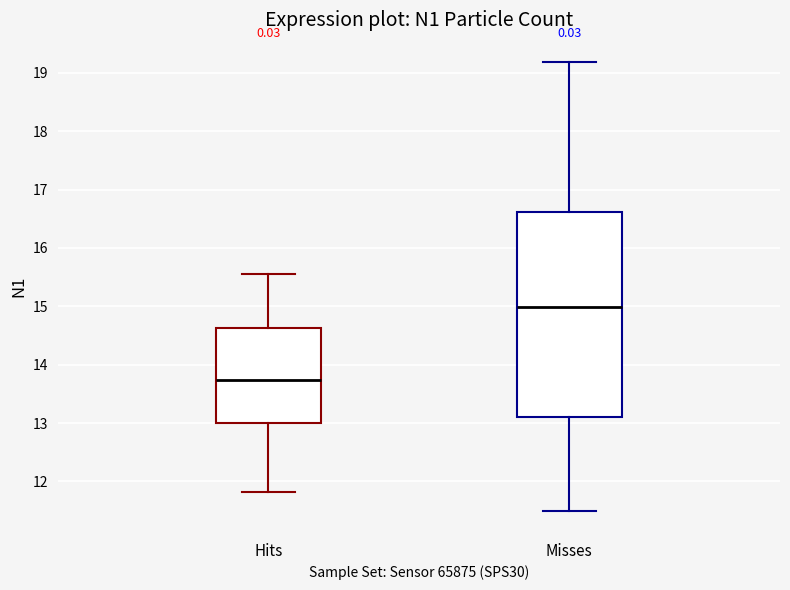

Reading left to right, read every box against the y-axis: the position of its median line, the range the box covers, and the ends of its whiskers. The values are not printed on the chart, so give them approximately, as read against the axis.

Hits: median 13.7, box 13.0 to 14.6, whiskers 11.8 to 15.6
Misses: median 15.0, box 13.1 to 16.6, whiskers 11.5 to 19.2